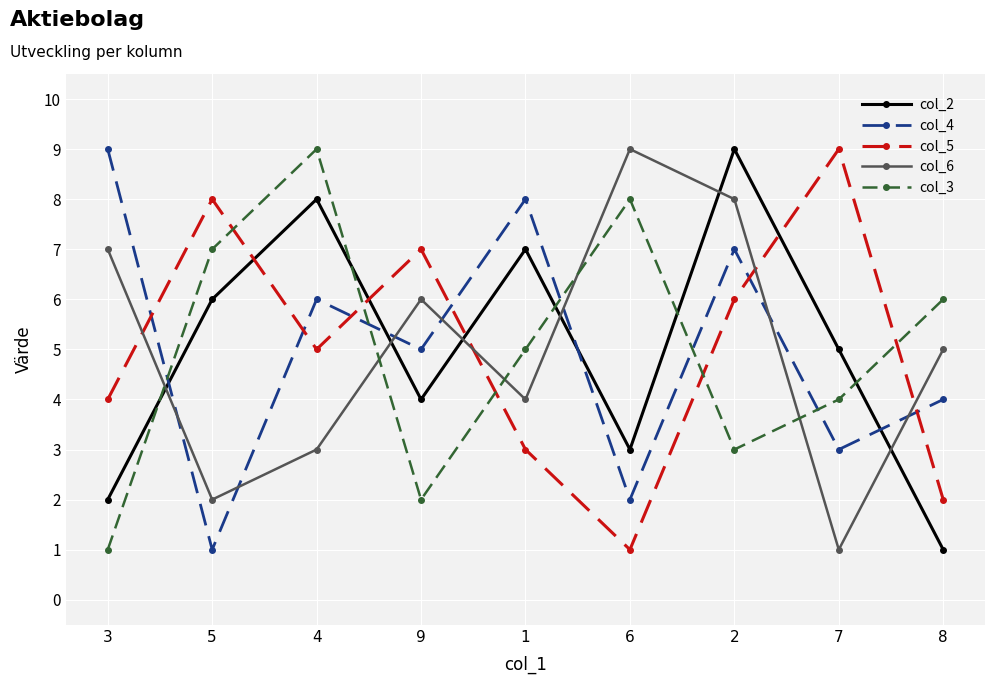

Where does the col_6 series first go above 5?

3